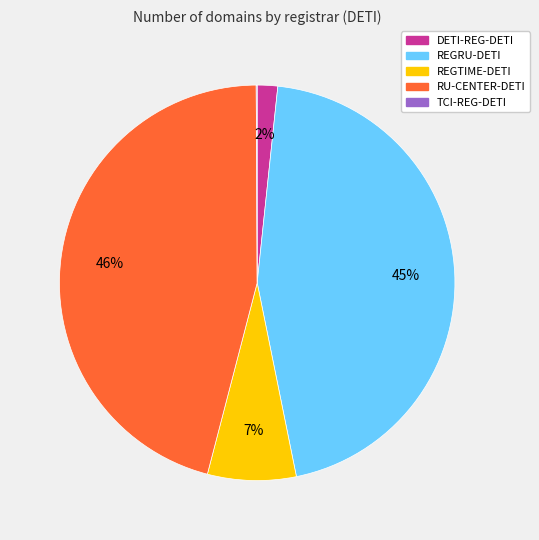

To the nearest percent, what is the difference between the largest and smallest slice percentages?

46%